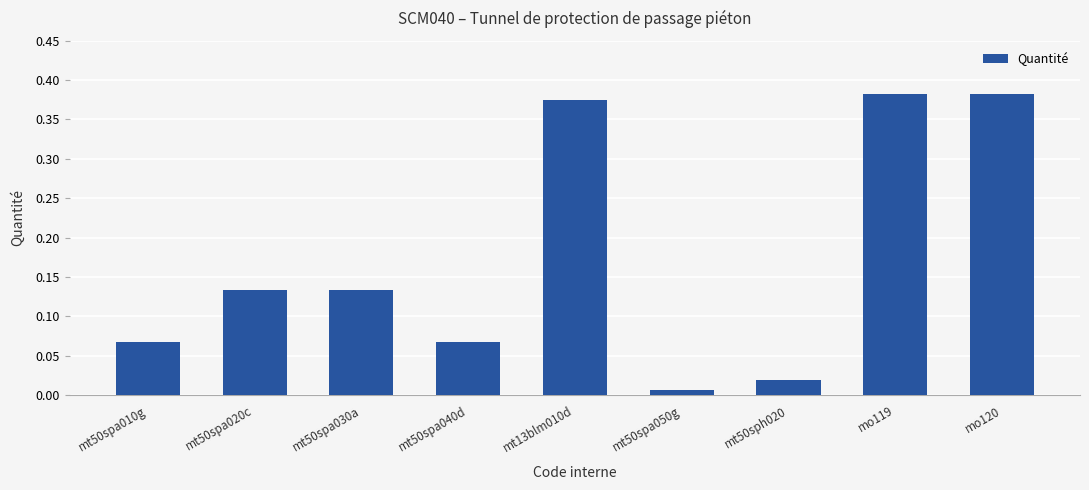

How many series are shown in this chart?

1